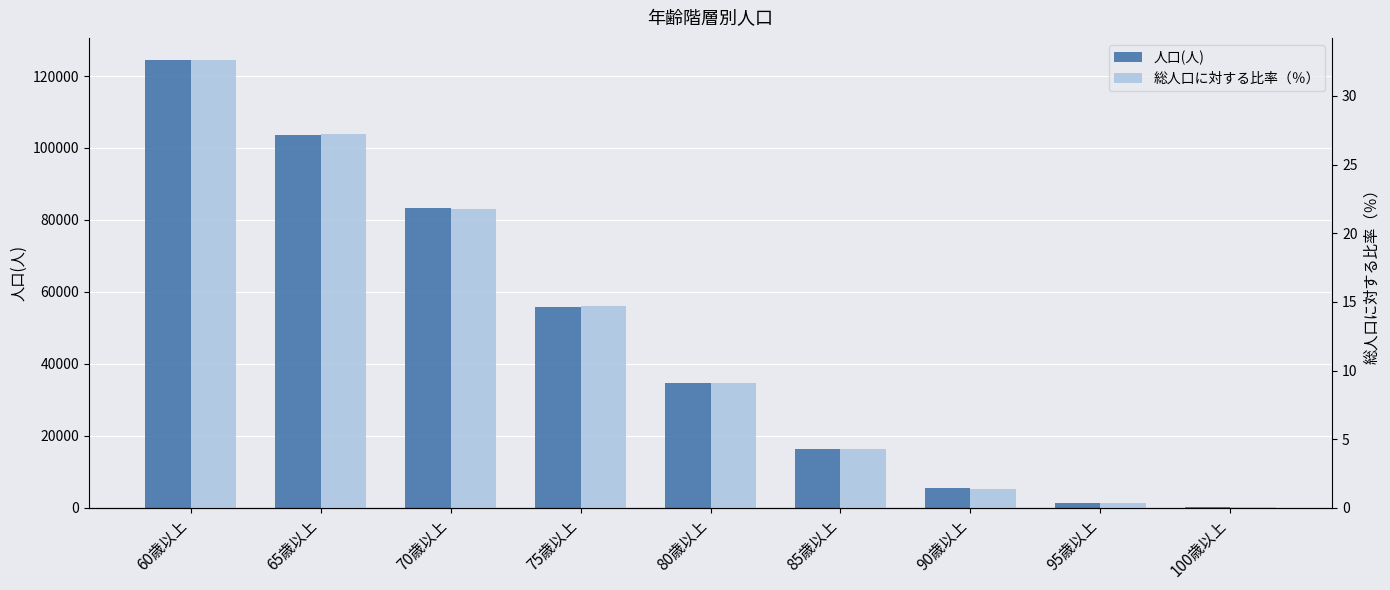

How many bars are there in total?

18